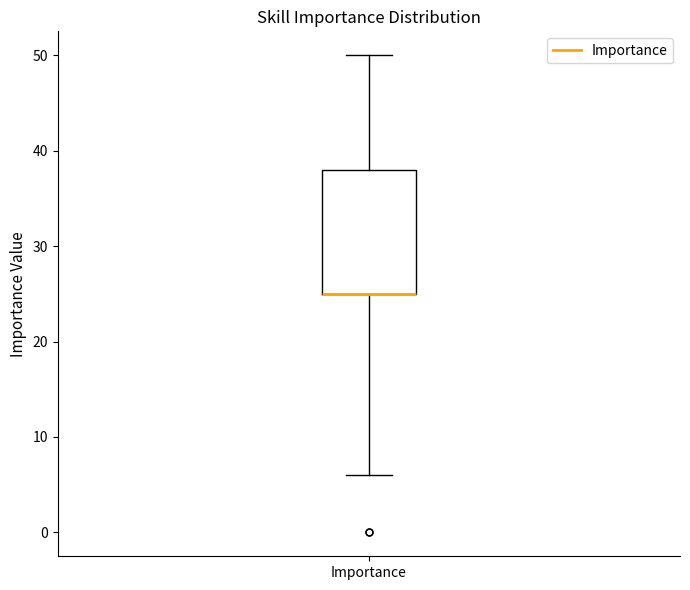

Where does the lower whisker of the box for Importance end on the y-axis? The values are not printed on the chart, so give them approximately, as read against the axis.

6